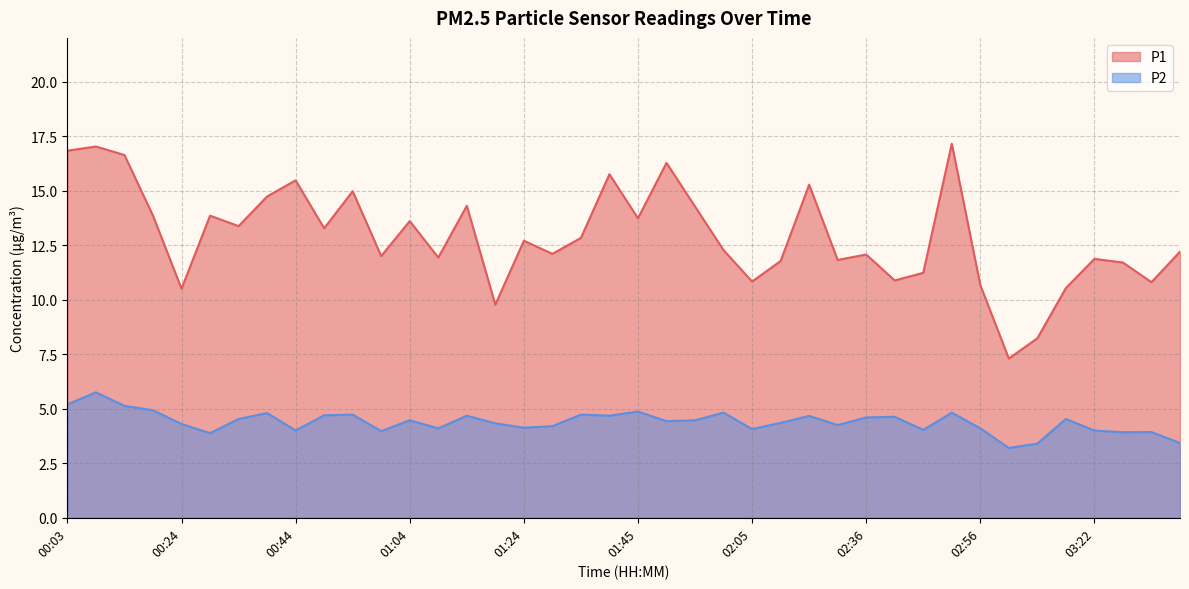

At how many categories does at least one series exceed 9?

38